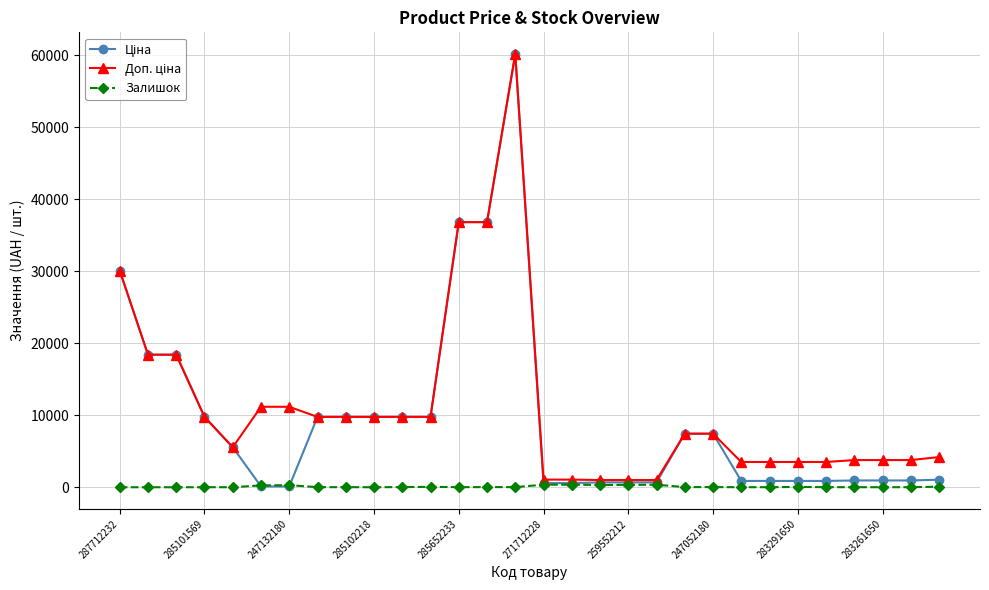

What is the greatest value displayed?

60205.6